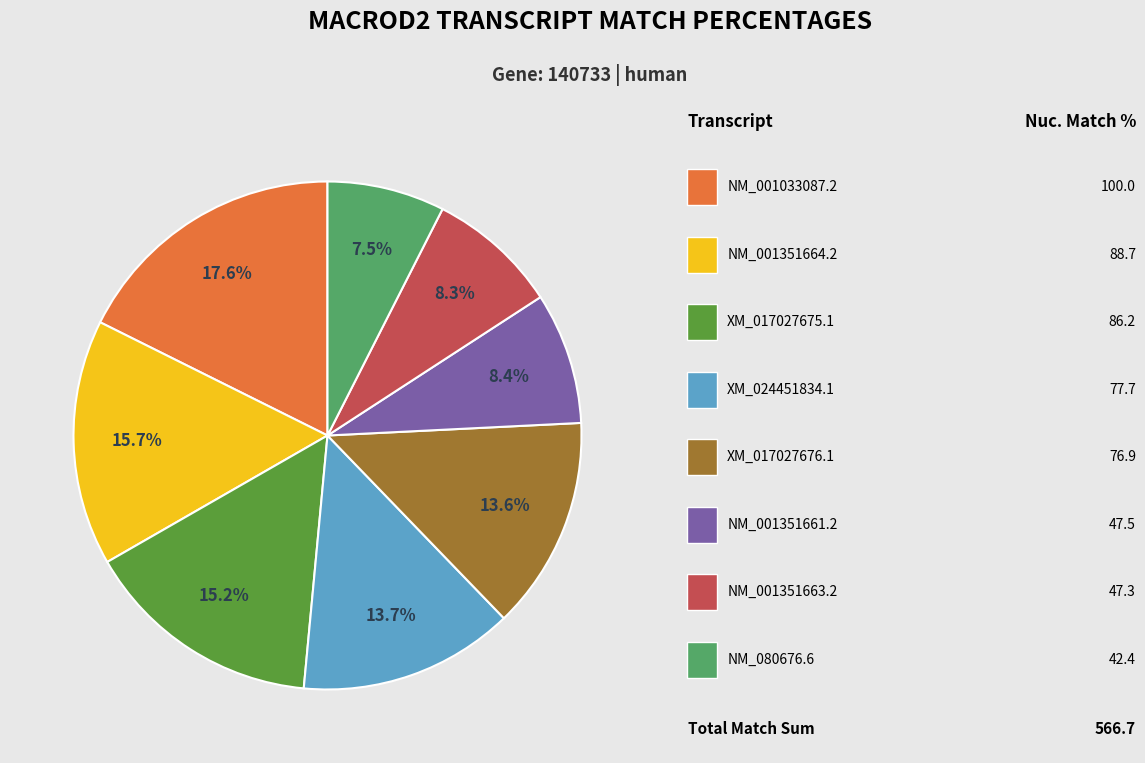

Does any single category account for the majority?

No